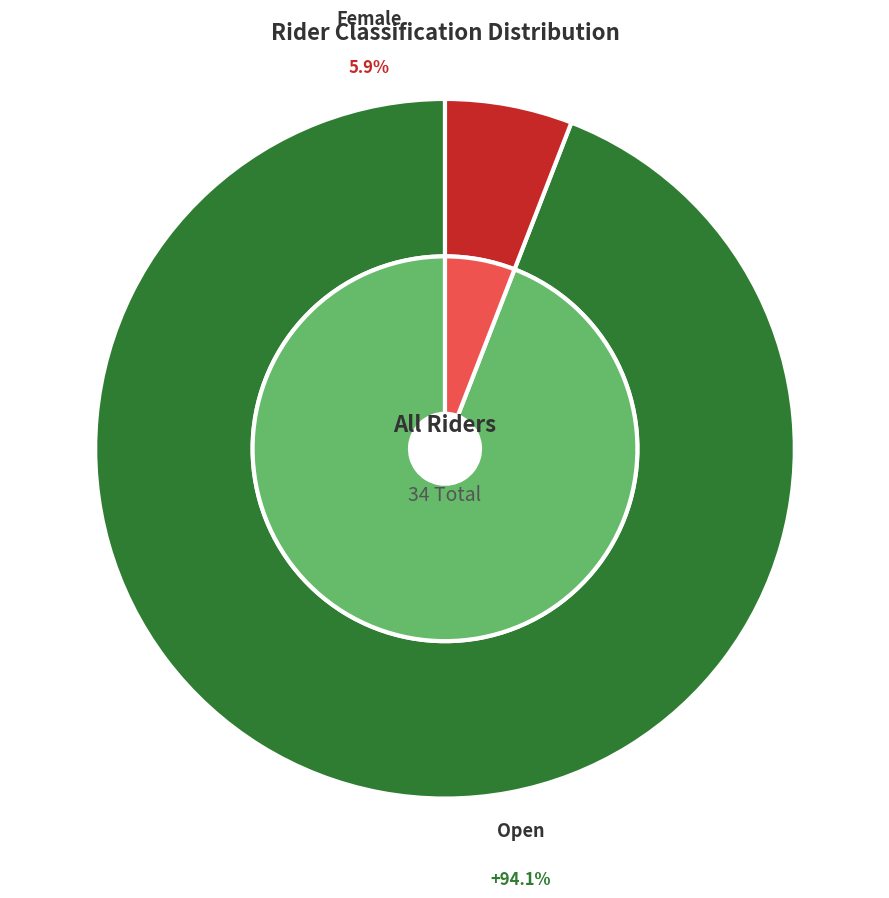

Which slice represents more than half of the pie?

Open